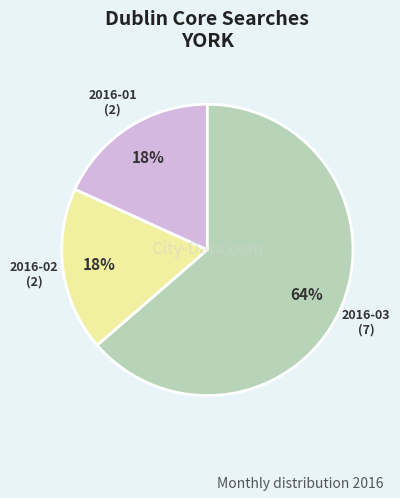

What is the majority slice?

2016-03